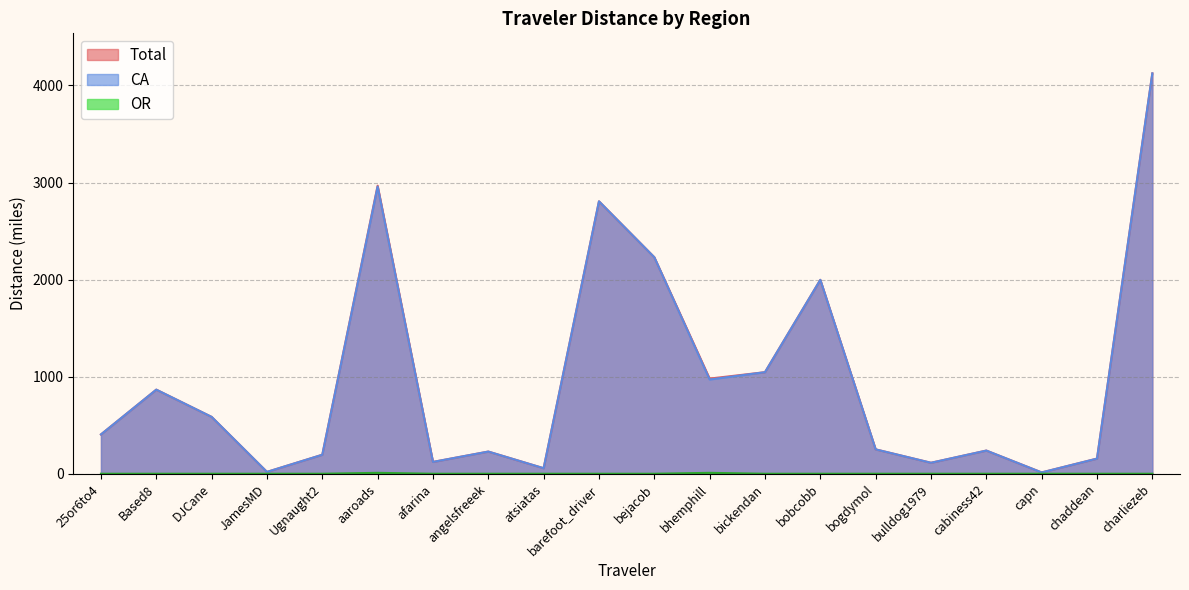

What is the sum of the CA values at bulldog1979 and bickendan?

1159.2